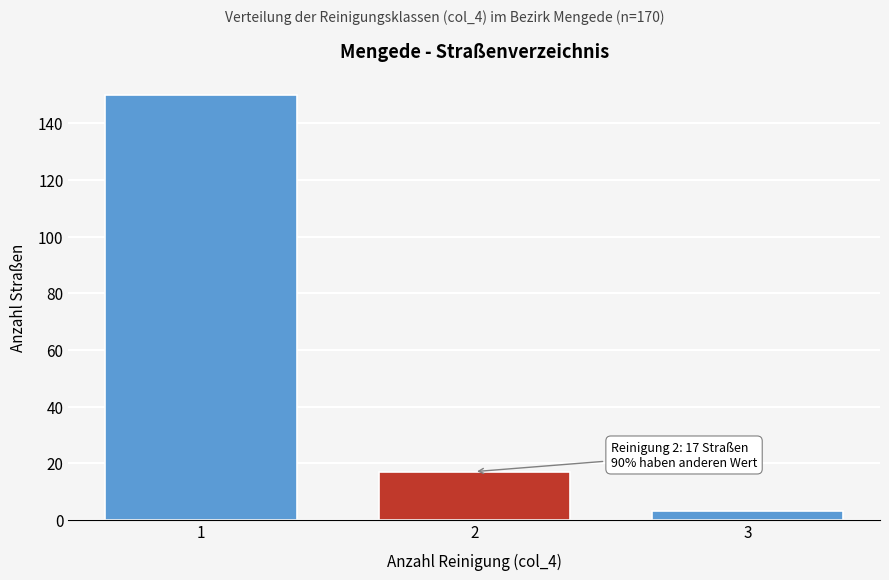

Reading left to right, list all the values displayed in this chart.

1=150	2=17	3=3